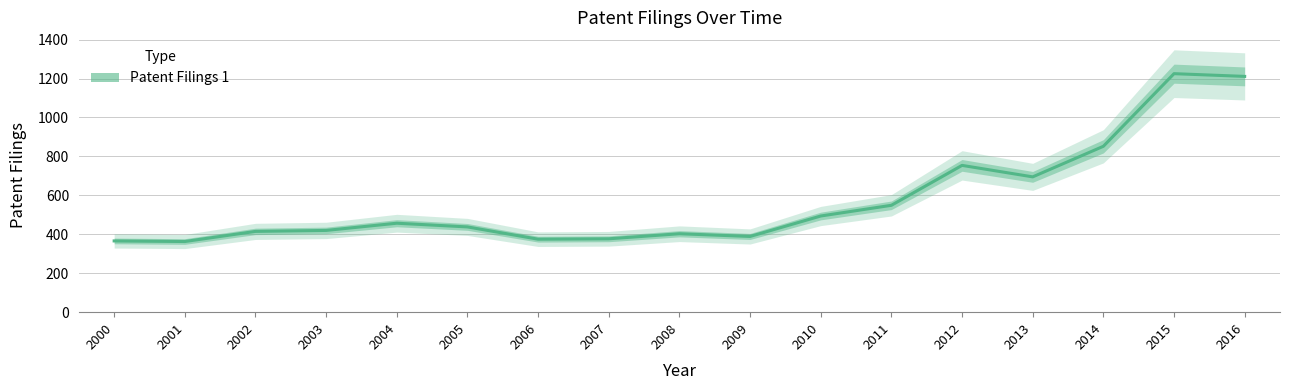

Reading left to right, extract all data points from this chart.

366	363	415	420	457	438	375	377	403	389	494	549	754	695	852	1225	1211